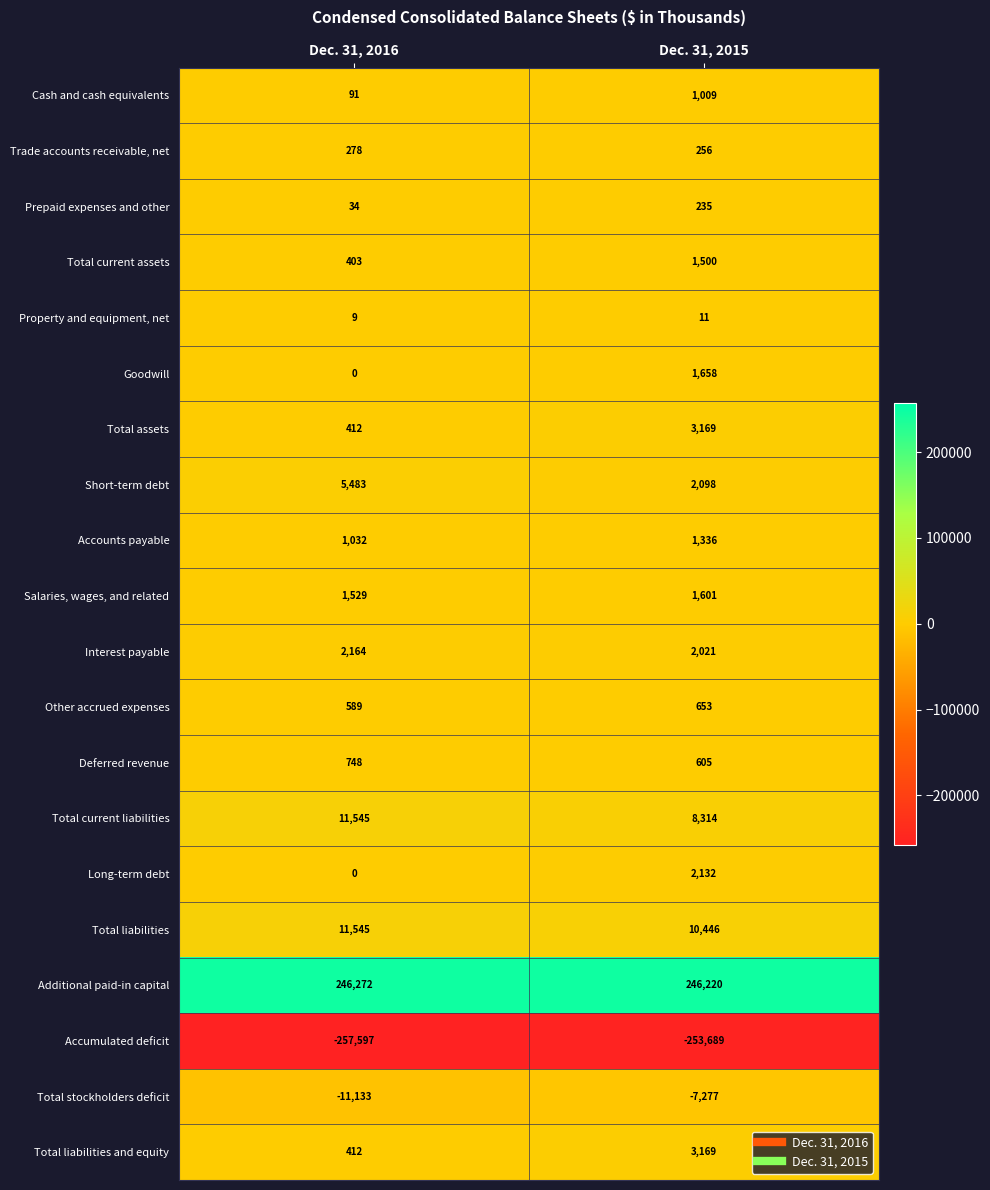

Which label corresponds to the smallest value in the chart?

Dec. 31, 2016